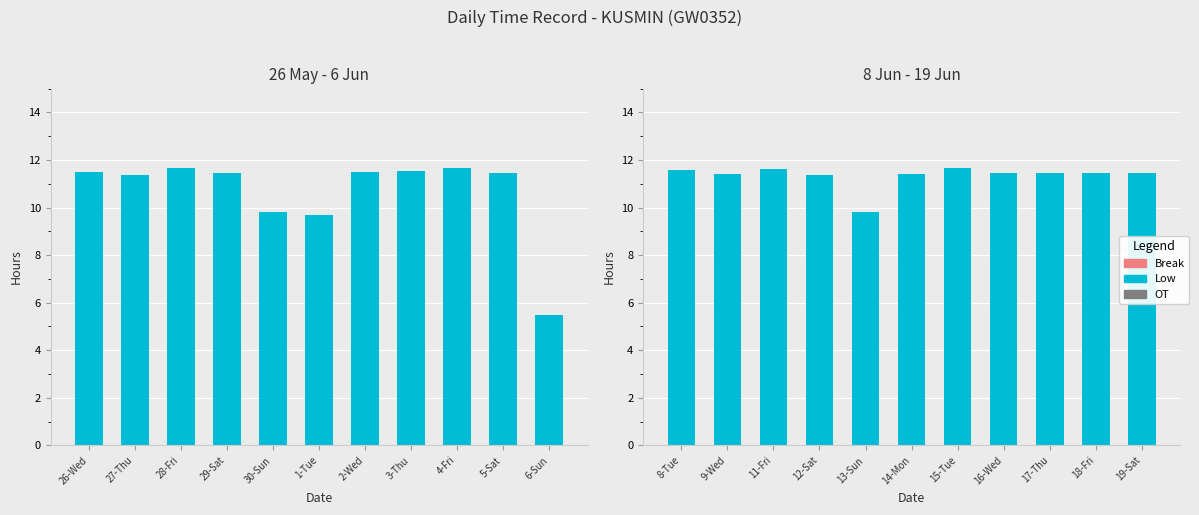

How many data points does each series have?

11